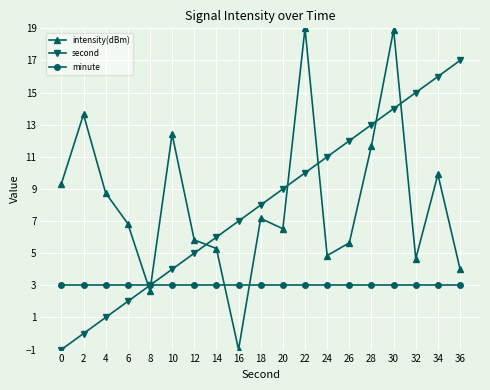

What is the spread (max minus min) of values at 20?

6.0